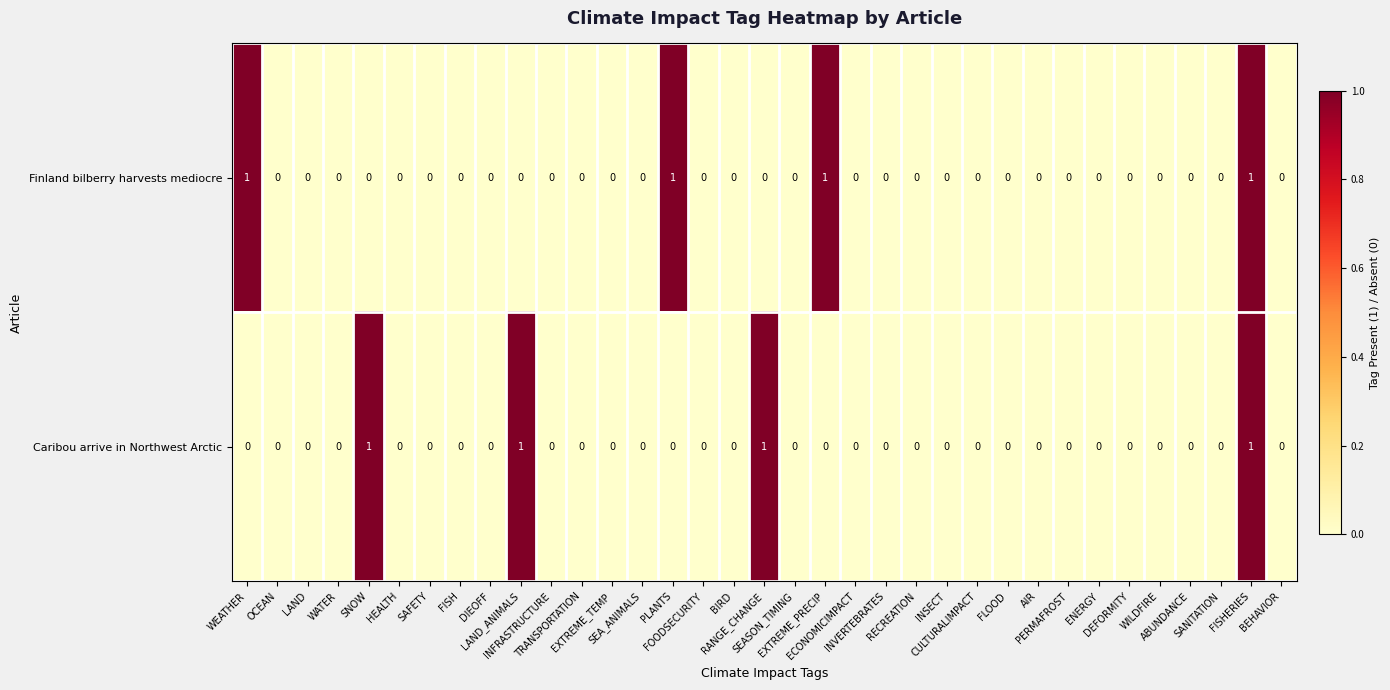

How many Caribou arrive in Northwest Arctic values are between 0 and 1?

35